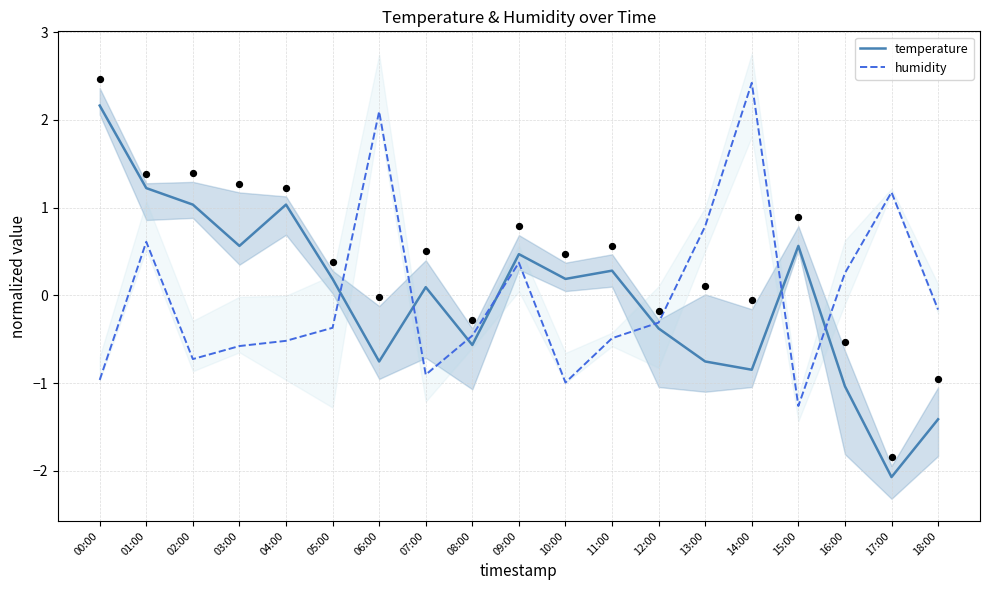

Which series has the largest Y range (max minus min)?

temperature